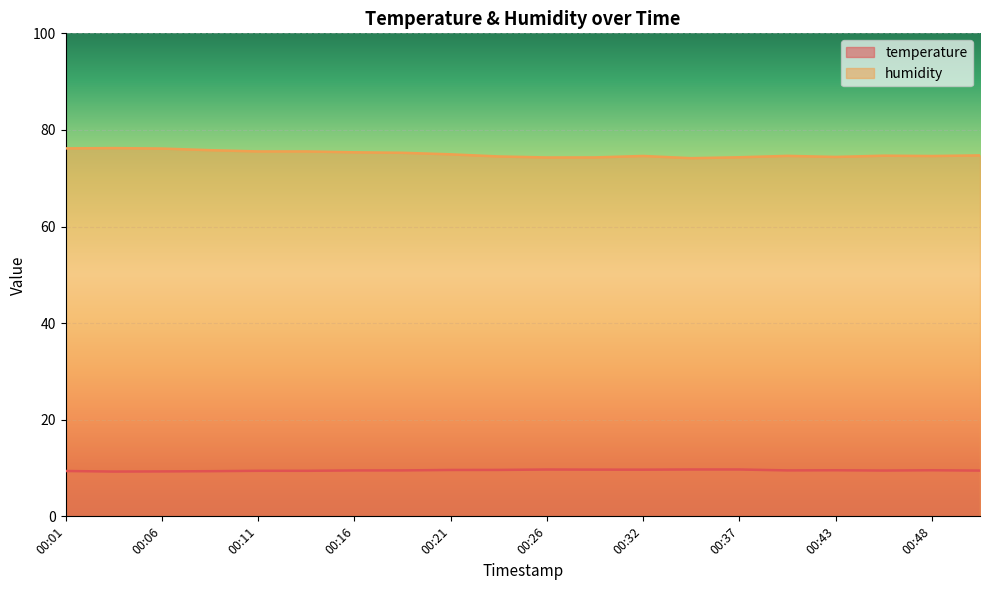

In humidity, how many points are lower than both neighbors (excluding endpoints)?

4